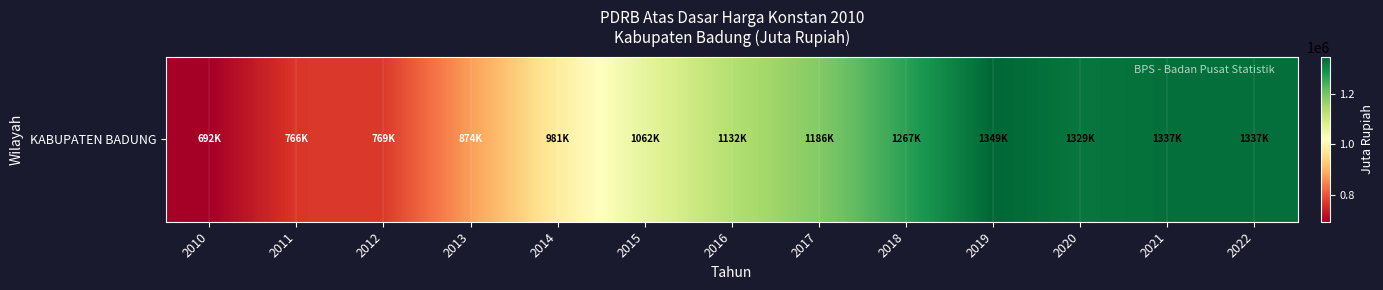

Reading left to right, list all the values displayed in this chart.

2010=692143.6	2011=766137.8	2012=768876.5	2013=873738.8	2014=981167.1	2015=1062447.7	2016=1132383.7	2017=1185851.6	2018=1267347.0	2019=1348596.0	2020=1328683.8	2021=1337144.4	2022=1337258.0